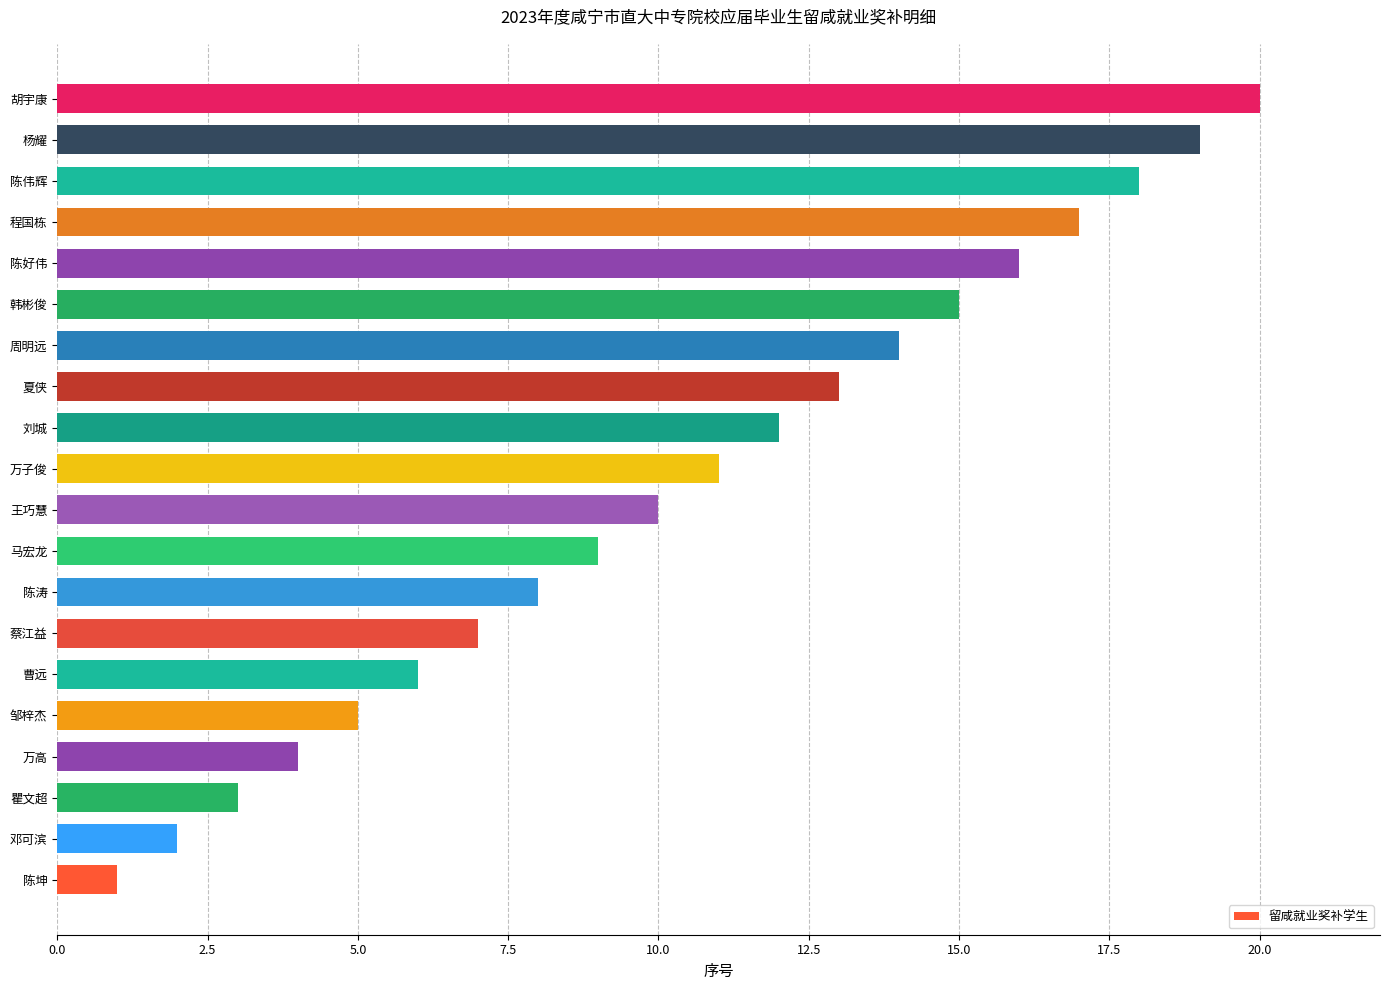

What is the difference between the maximum and minimum values?

19